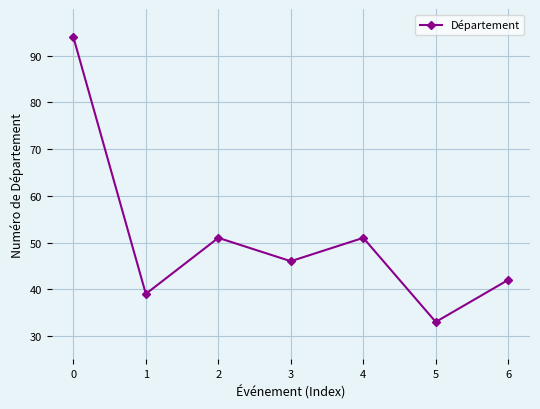

Approximately how many times larger is the value at 3 compared to 0?

0.5